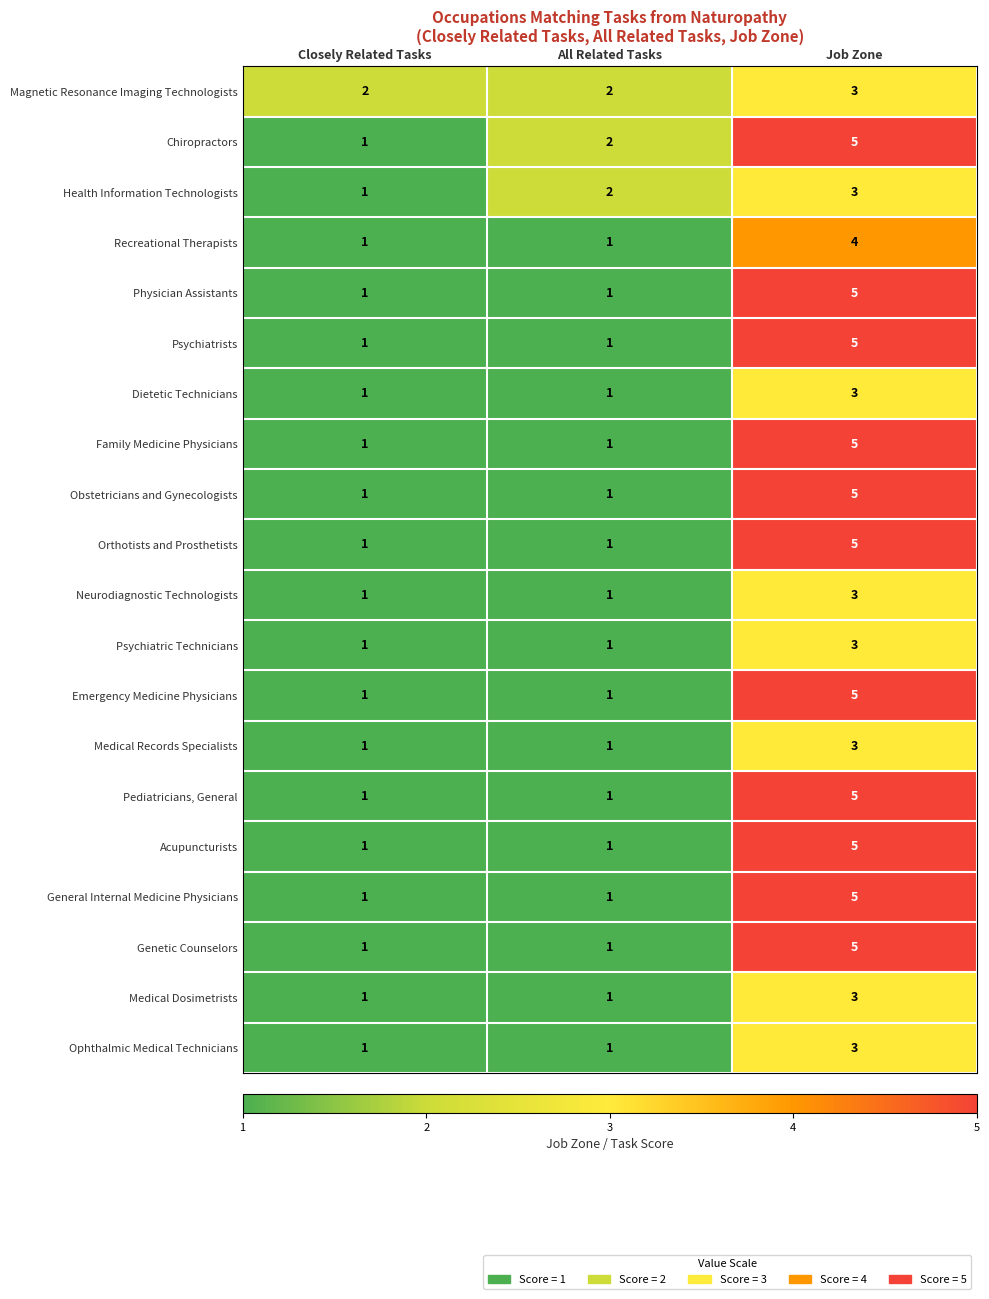

Is it true that Medical Records Specialists equals 2 at All Related Tasks?

False